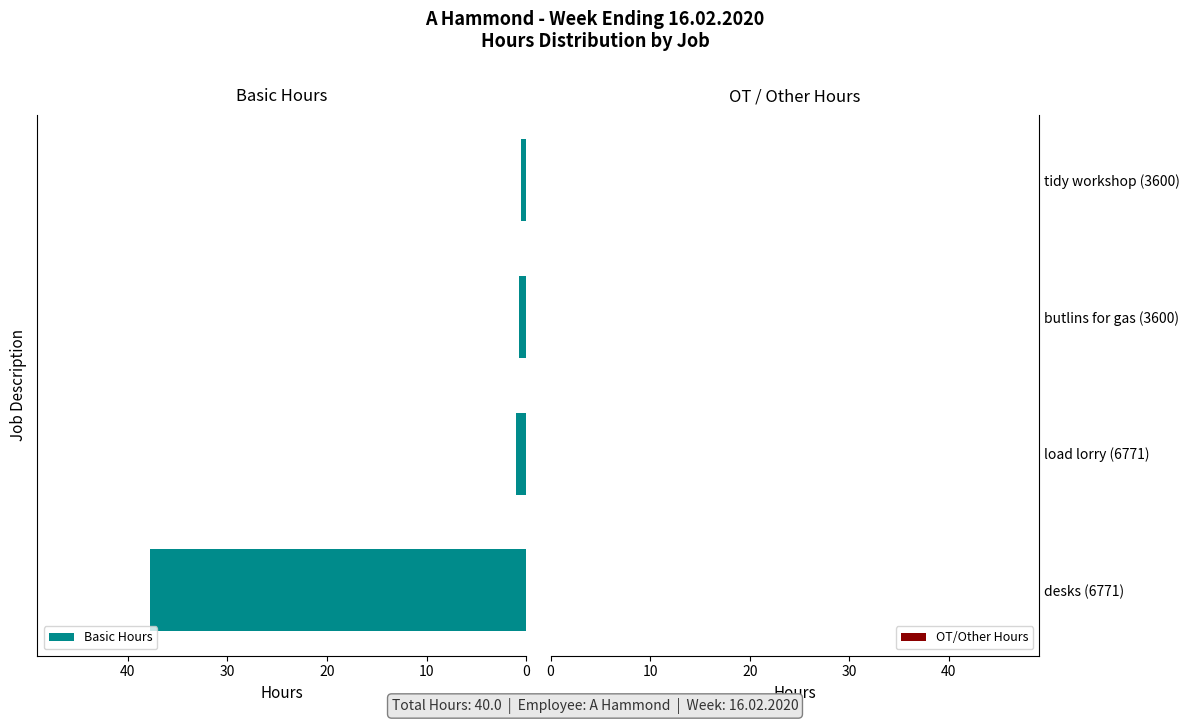

What is the average value?

10.0